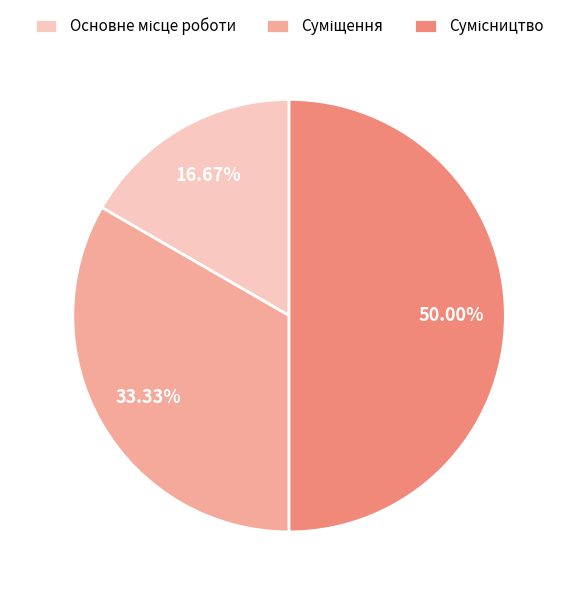

Count the number of slices in the pie.

3